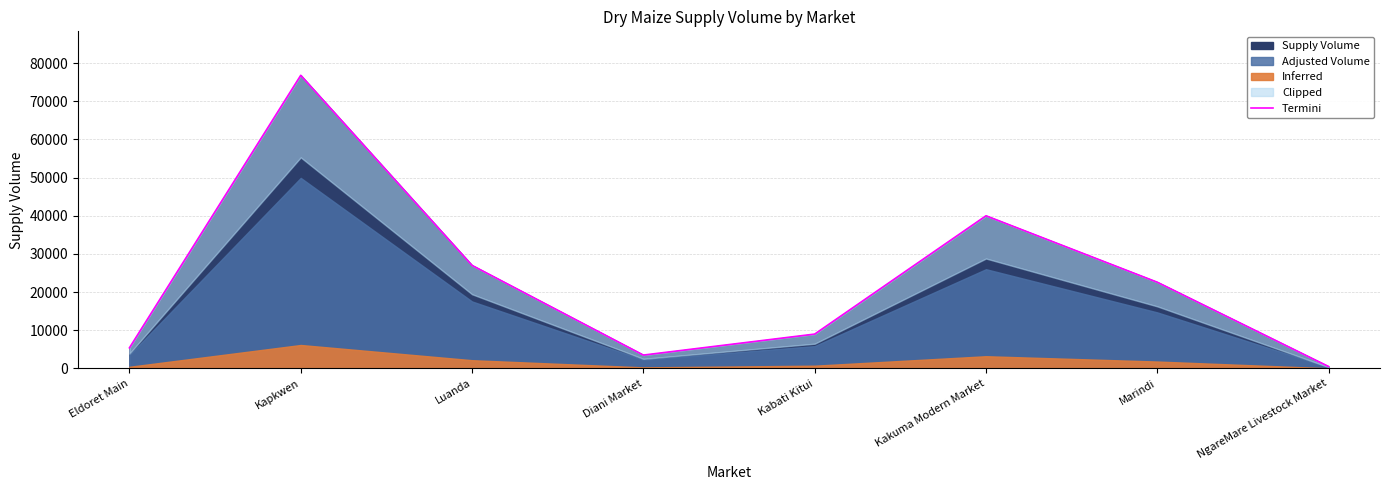

What is the change in value from Diani Market to Marindi?

+19090